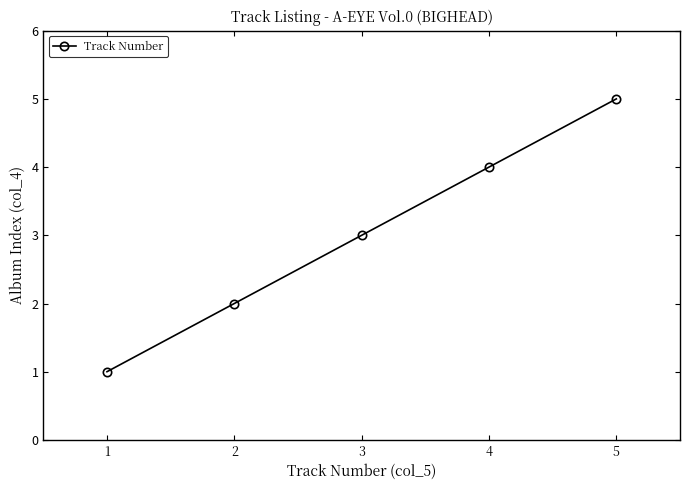

What is the maximum value shown in the chart?

5